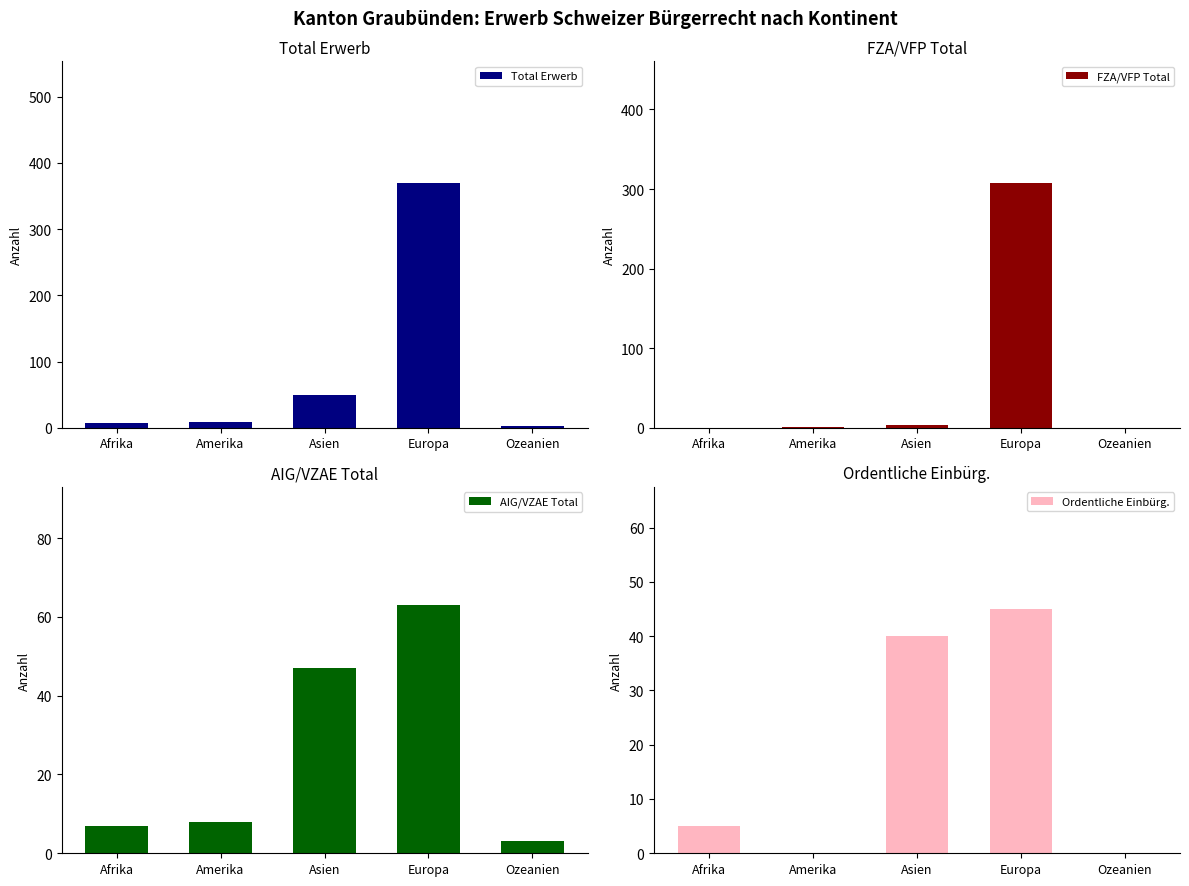

Count the number of data series in this chart.

4